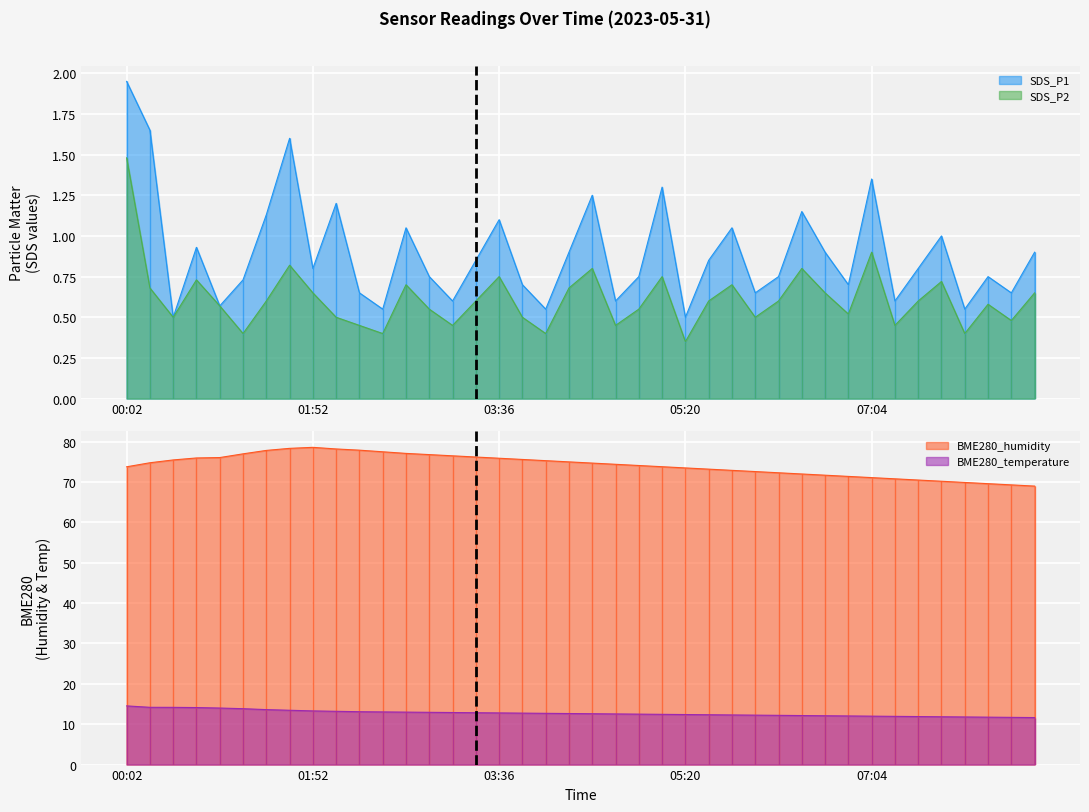

Reading left to right, list all the values displayed in this chart.

SDS_P1: 1.9	1.6	0.5	0.9	0.6	0.7	1.1	1.6	0.8	1.2	0.7	0.6	1.1	0.8	0.6	0.8	1.1	0.7	0.6	0.9	1.2	0.6	0.8	1.3	0.5	0.8	1.1	0.7	0.8	1.1	0.9	0.7	1.4	0.6	0.8	1.0	0.6	0.8	0.7	0.9
SDS_P2: 1.5	0.7	0.5	0.7	0.6	0.4	0.6	0.8	0.7	0.5	0.5	0.4	0.7	0.6	0.5	0.6	0.8	0.5	0.4	0.7	0.8	0.5	0.6	0.8	0.3	0.6	0.7	0.5	0.6	0.8	0.7	0.5	0.9	0.5	0.6	0.7	0.4	0.6	0.5	0.7
BME280_humidity: 73.8	74.8	75.5	76.0	76.1	77.0	77.8	78.3	78.6	78.2	77.9	77.5	77.1	76.8	76.5	76.2	75.9	75.6	75.3	75.0	74.7	74.4	74.1	73.8	73.5	73.2	72.9	72.6	72.3	72.0	71.7	71.4	71.1	70.8	70.5	70.2	69.9	69.6	69.3	69.0
BME280_temperature: 14.5	14.2	14.2	14.1	14.0	13.8	13.6	13.5	13.3	13.2	13.1	13.1	13.0	12.9	12.9	12.8	12.8	12.8	12.7	12.7	12.6	12.6	12.5	12.4	12.4	12.3	12.3	12.2	12.2	12.2	12.1	12.1	12.0	11.9	11.9	11.8	11.8	11.8	11.7	11.7